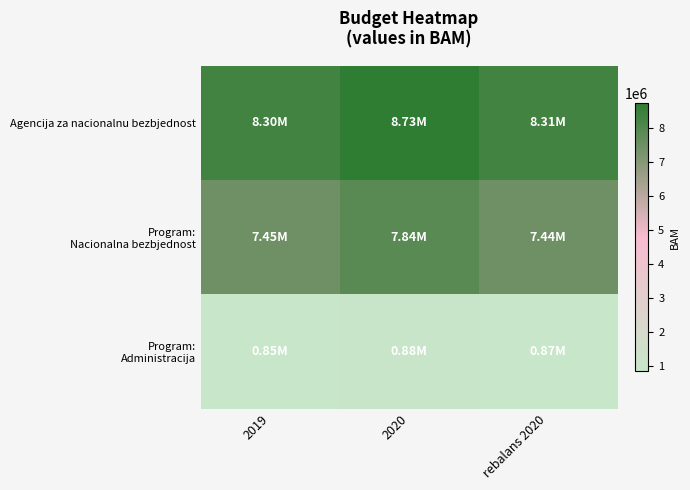

Which series changed the most between 2019 and rebalans 2020?

Program: Administracija